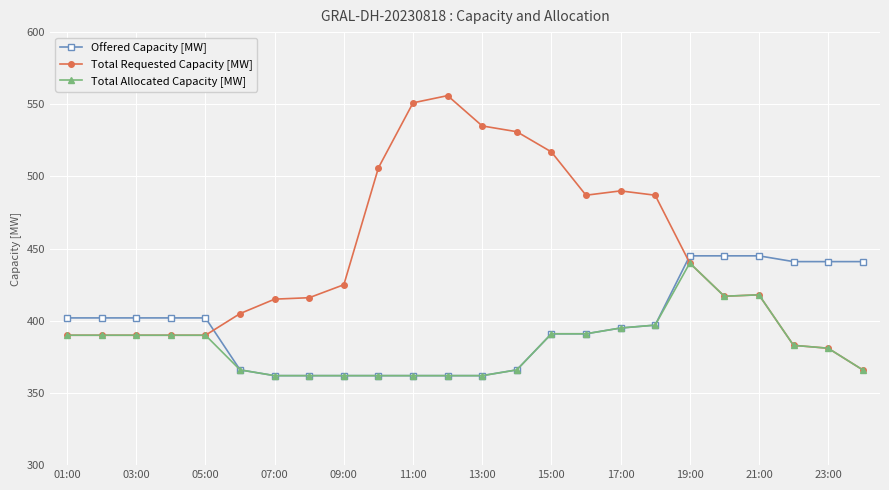

List the series in order of their overall mean, highest first.

Total Requested Capacity [MW], Offered Capacity [MW], Total Allocated Capacity [MW]